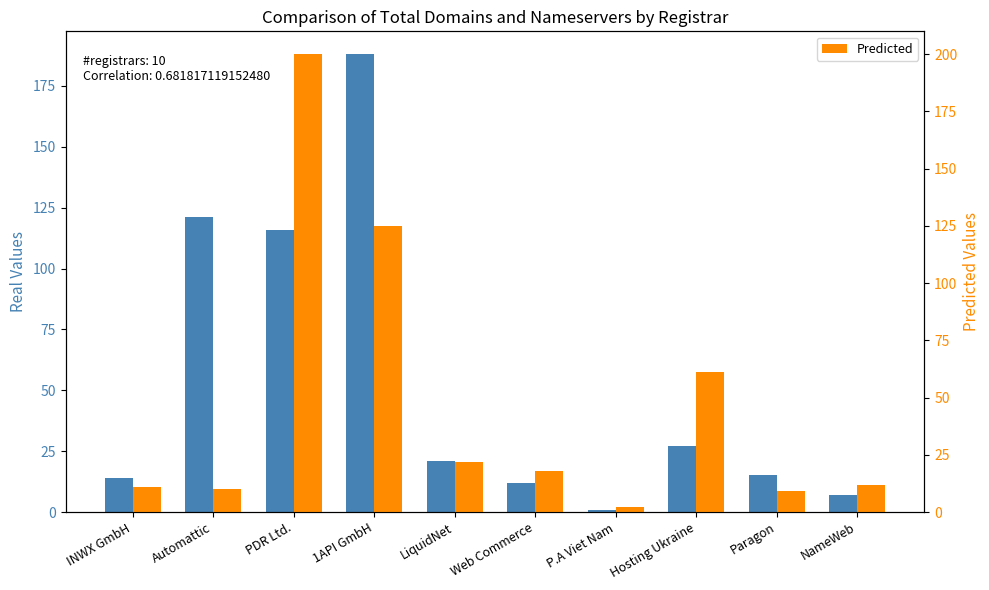

What value does the Predicted series have at Hosting Ukraine?

61